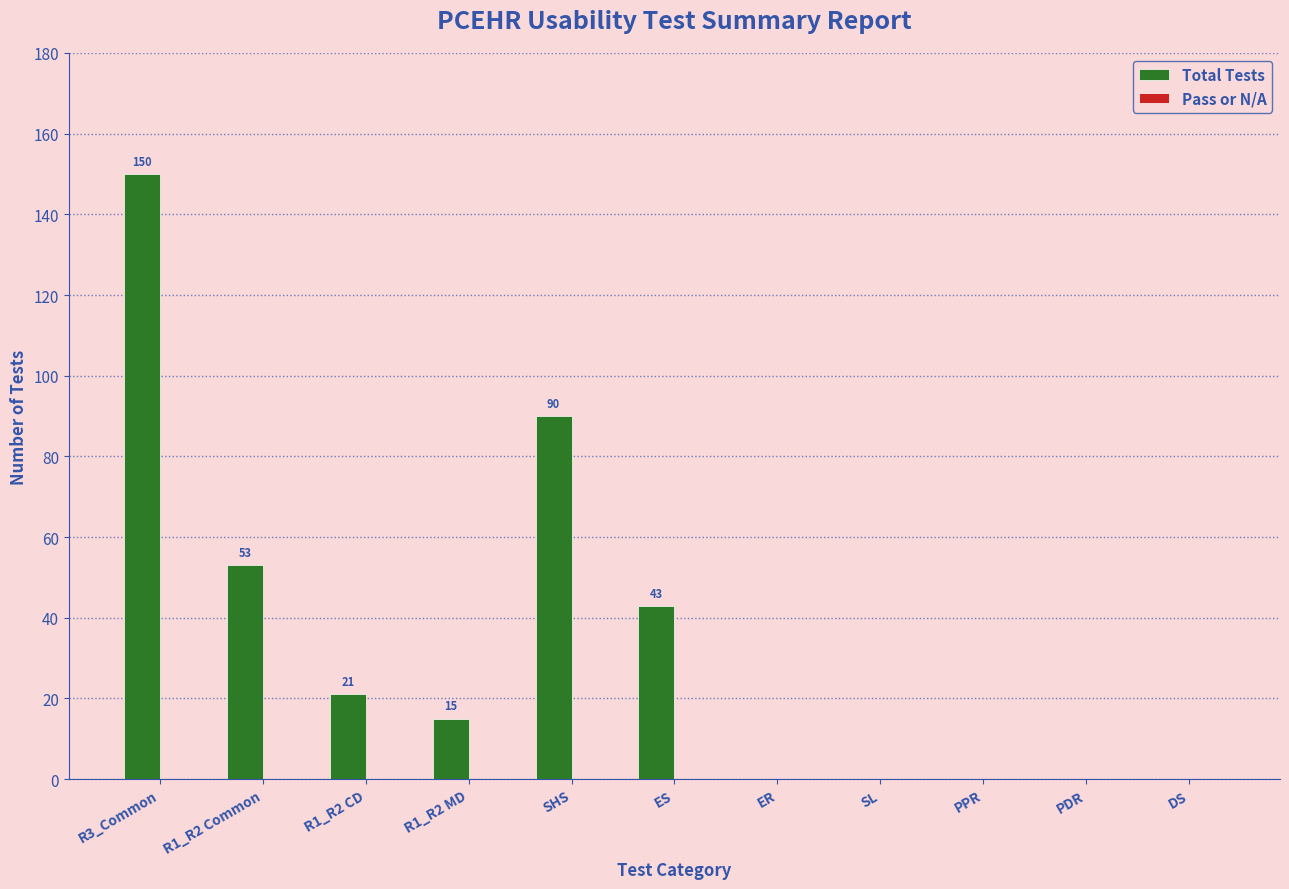

Reading left to right, what are all the values shown in this chart?

R3_Common=150	R1_R2 Common=53	R1_R2 CD=21	R1_R2 MD=15	SHS=90	ES=43	ER=0	SL=0	PPR=0	PDR=0	DS=0